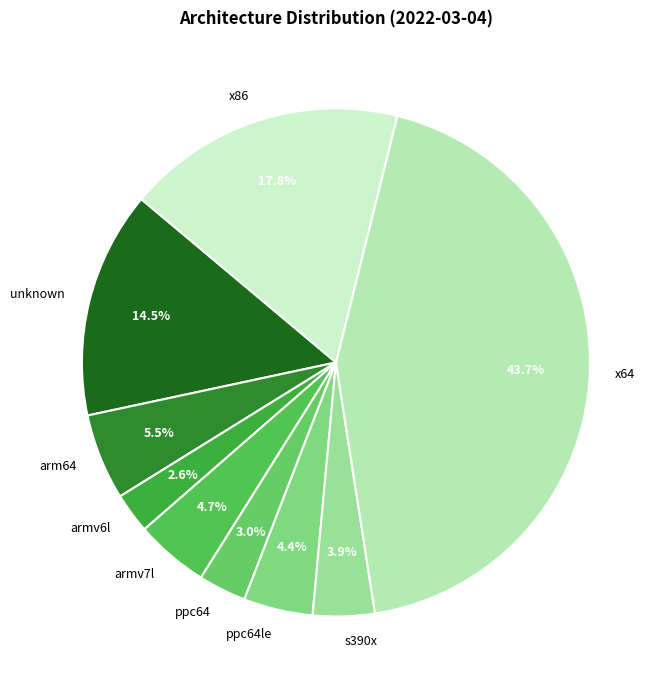

Count the number of slices in the pie.

9